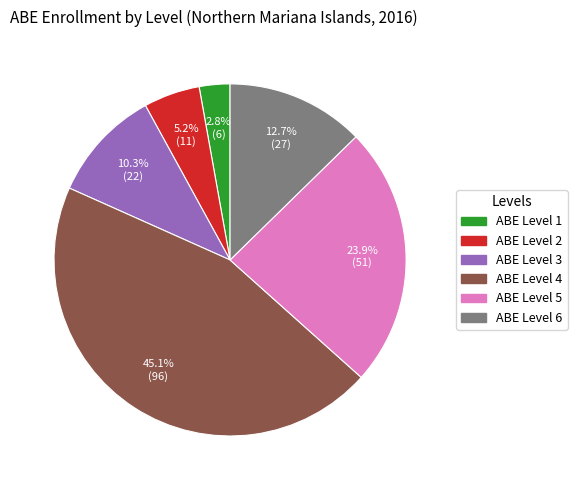

Rank the categories by value from lowest to highest.

ABE Level 1, ABE Level 2, ABE Level 3, ABE Level 6, ABE Level 5, ABE Level 4